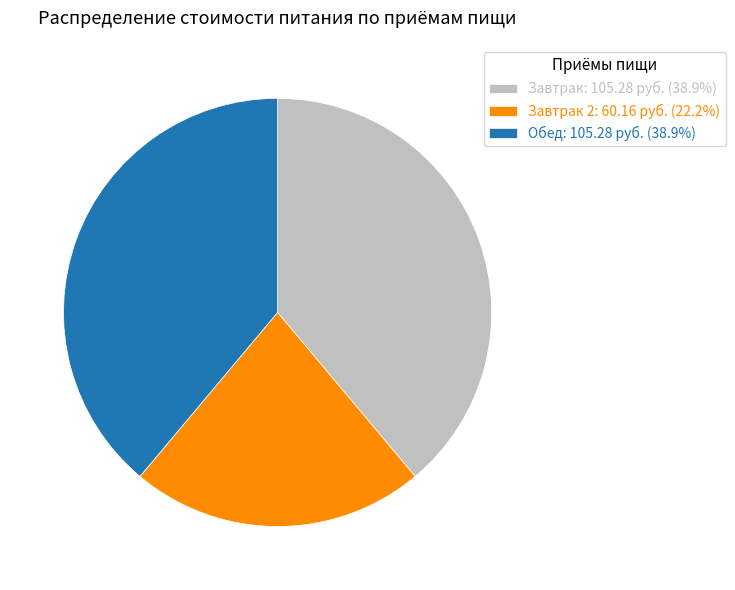

Do Завтрак 2: 60.16 руб. (22.2%) and Обед: 105.28 руб. (38.9%) together represent more than half of the pie?

Yes